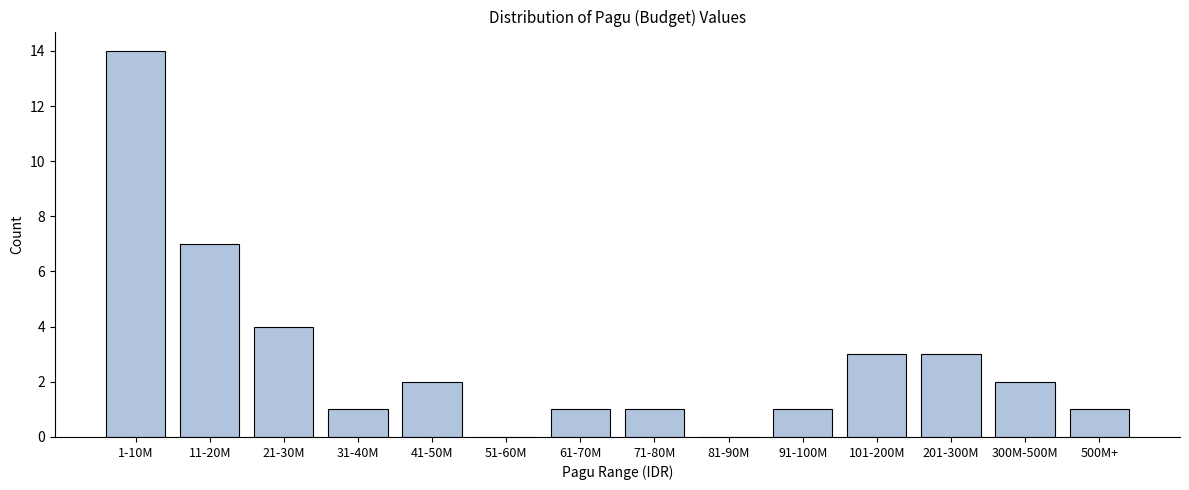

Reading left to right, list all the values displayed in this chart.

1-10M=14	11-20M=7	21-30M=4	31-40M=1	41-50M=2	51-60M=0	61-70M=1	71-80M=1	81-90M=0	91-100M=1	101-200M=3	201-300M=3	300M-500M=2	500M+=1